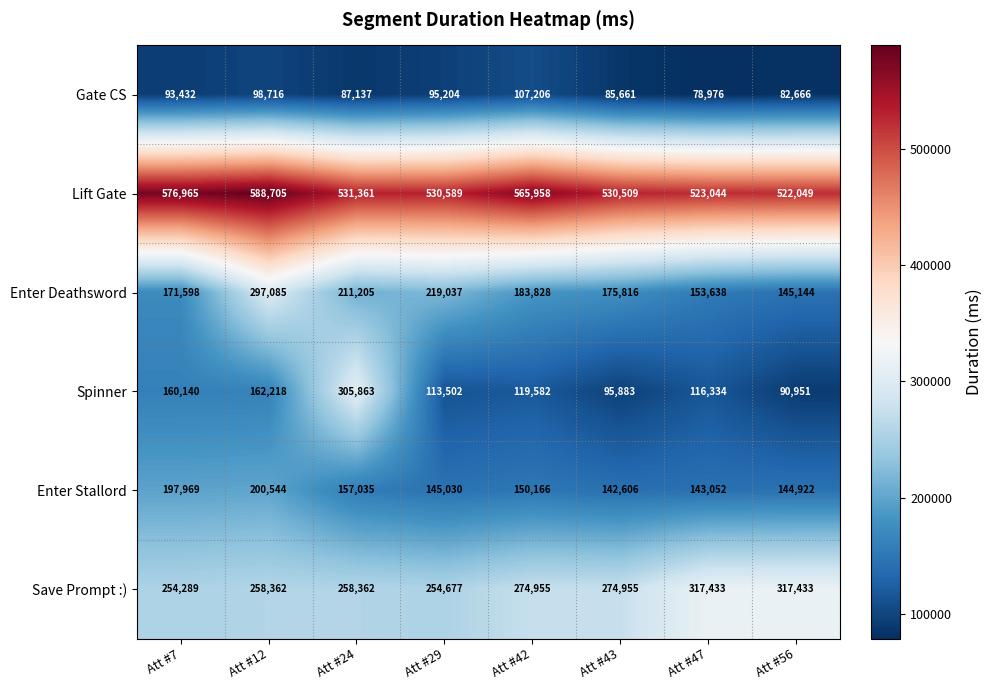

True or false: Lift Gate has a value of 697410 at Att #29.

False